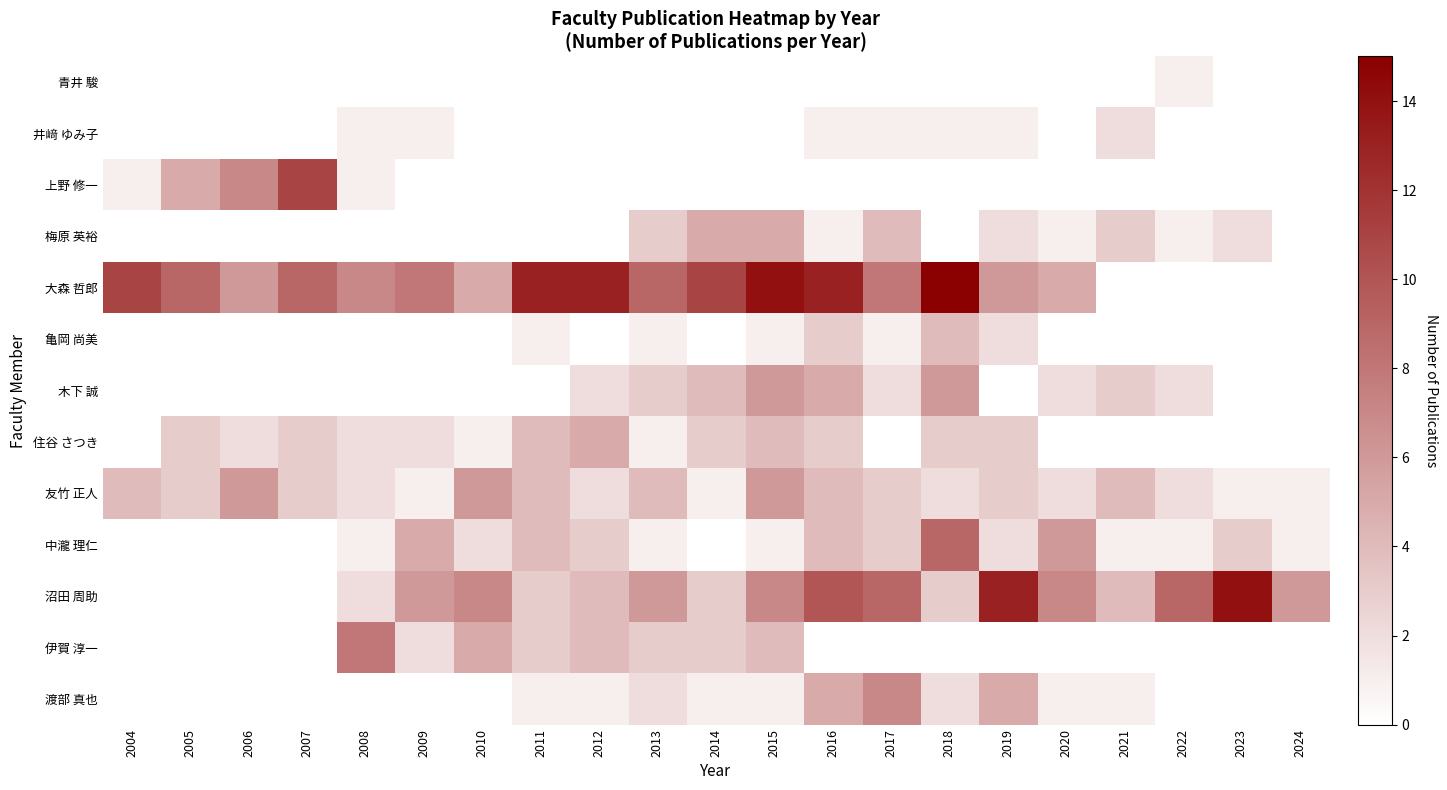

What is the spread (max minus min) of values at 2019?

13